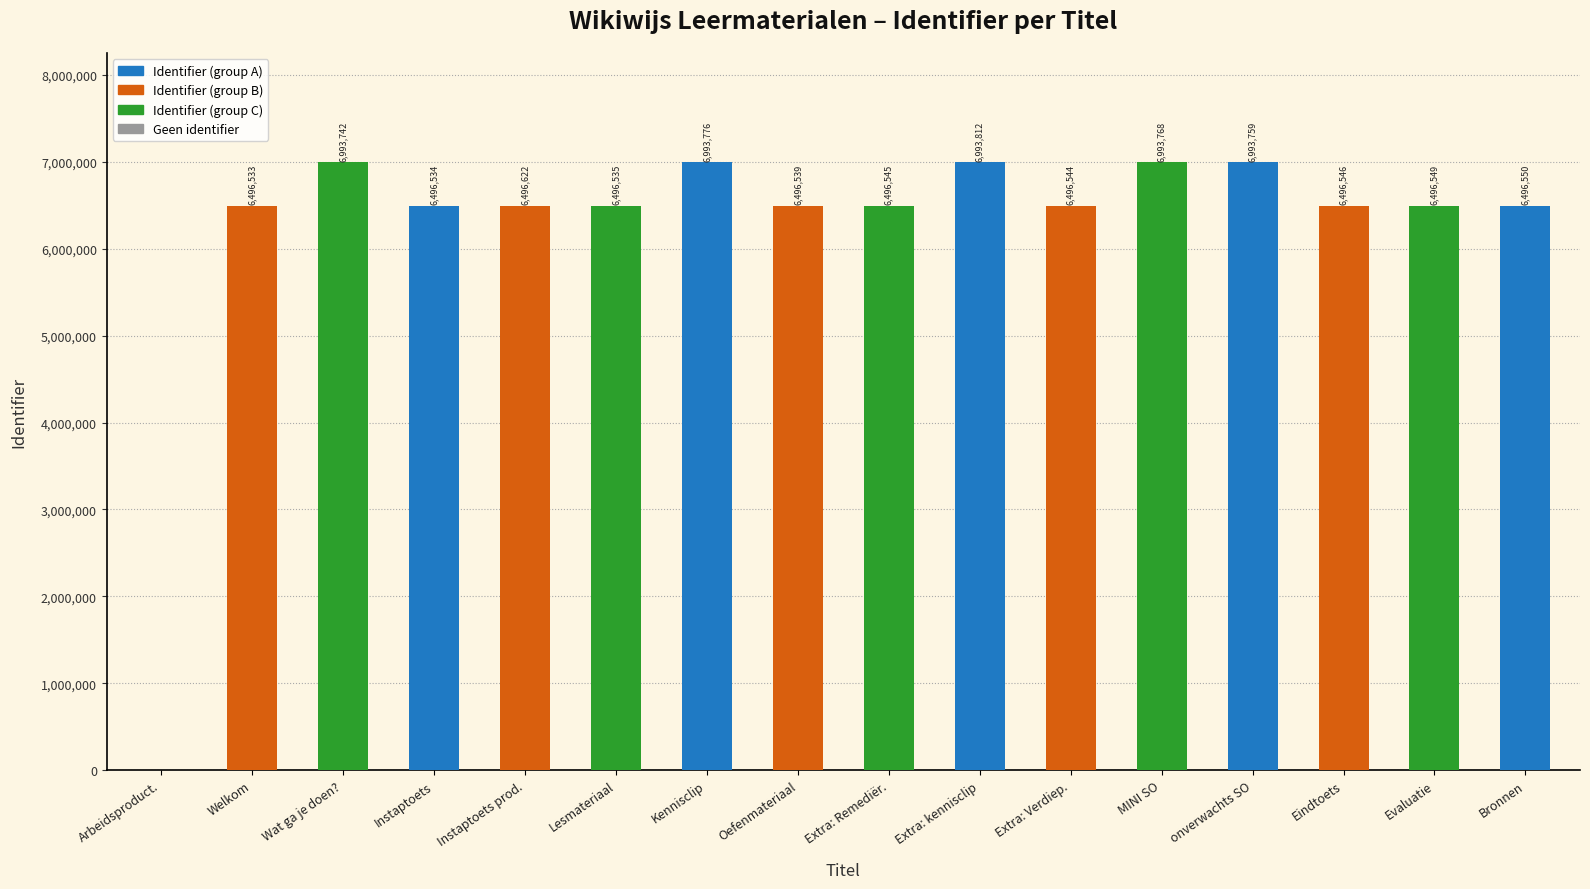

True or false: the data shows 6993768 at MINI SO.

True